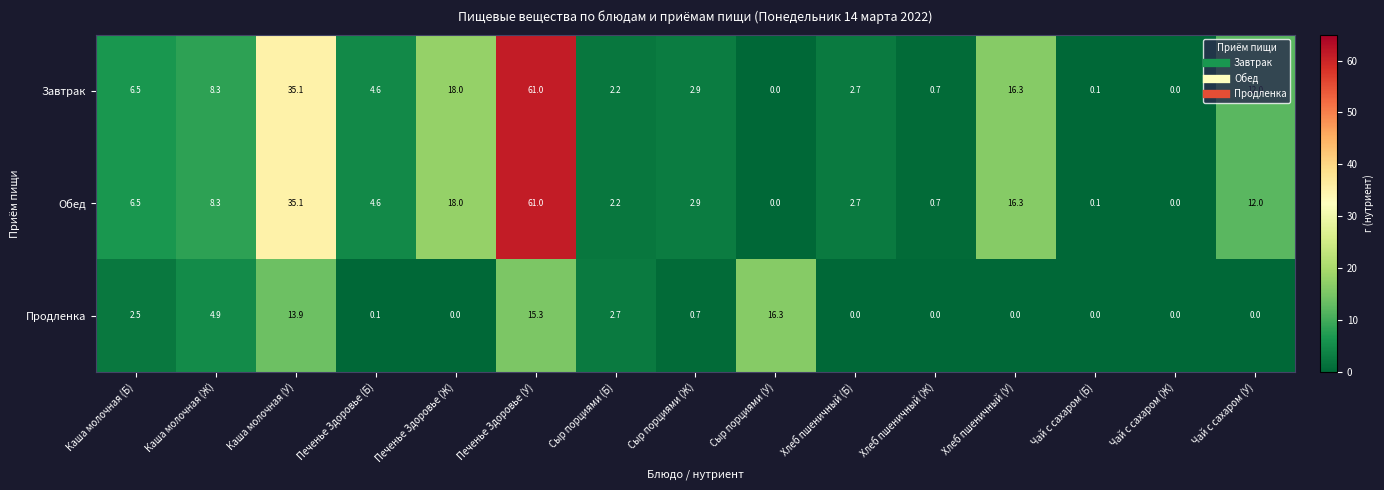

At how many categories does at least one series exceed 4?

9